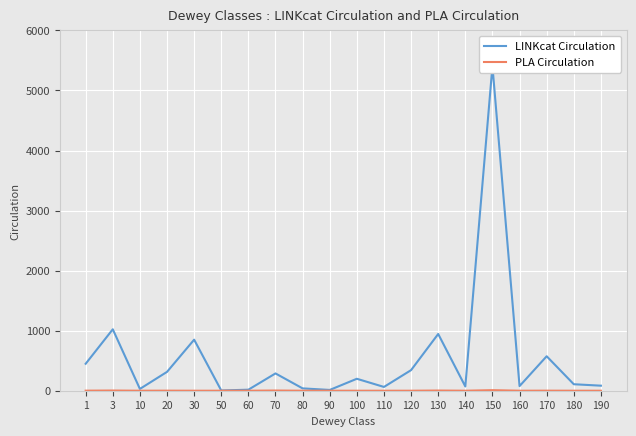

Read the LINKcat Circulation value at 180, to the nearest 100.

100